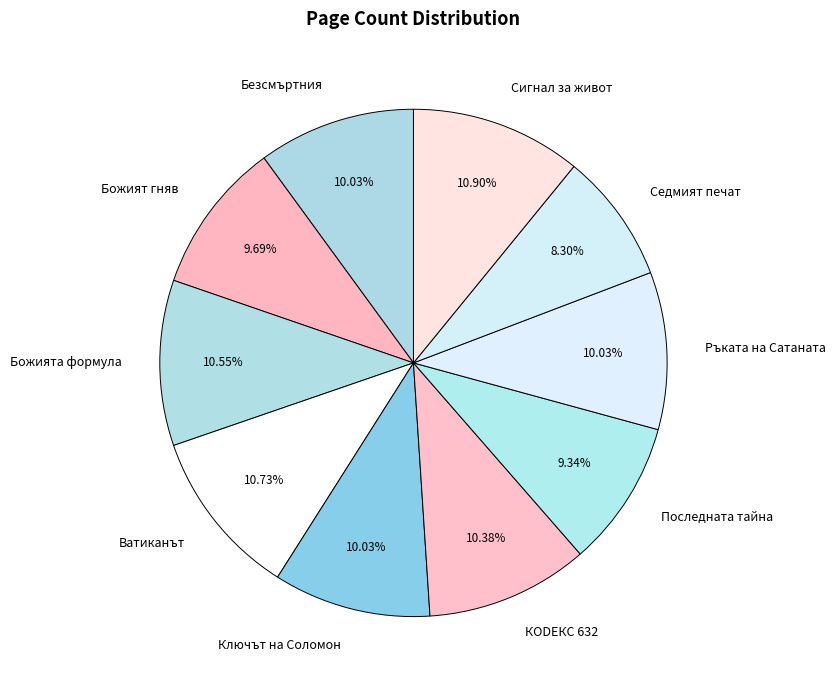

Which category has the smallest portion of the pie?

Седмият печат